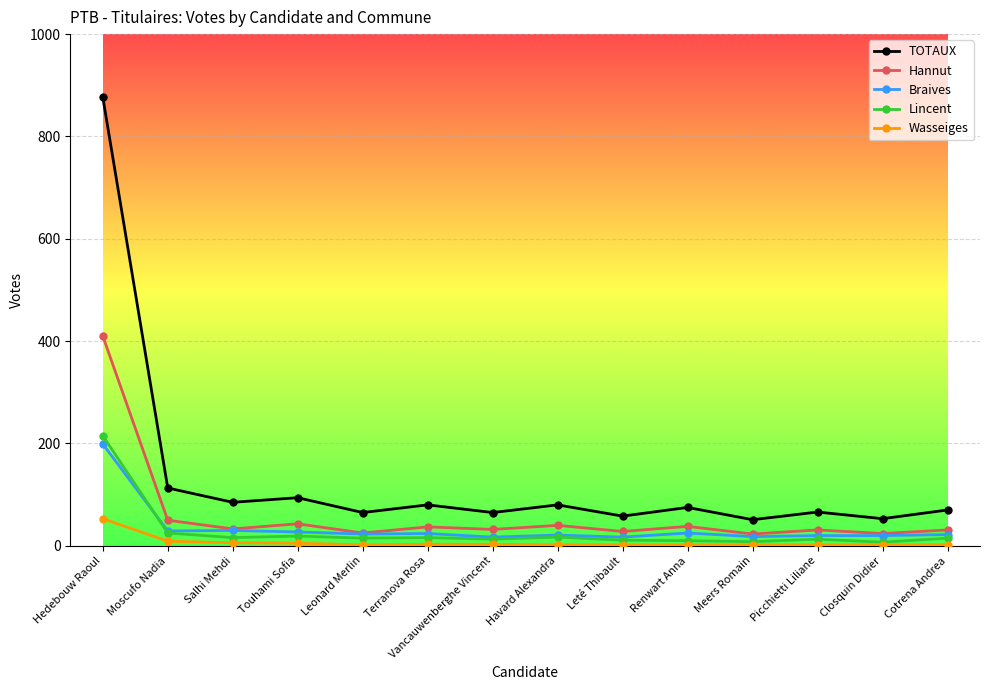

The Wasseiges series shows 2 at Picchietti Liliane. True or false?

True